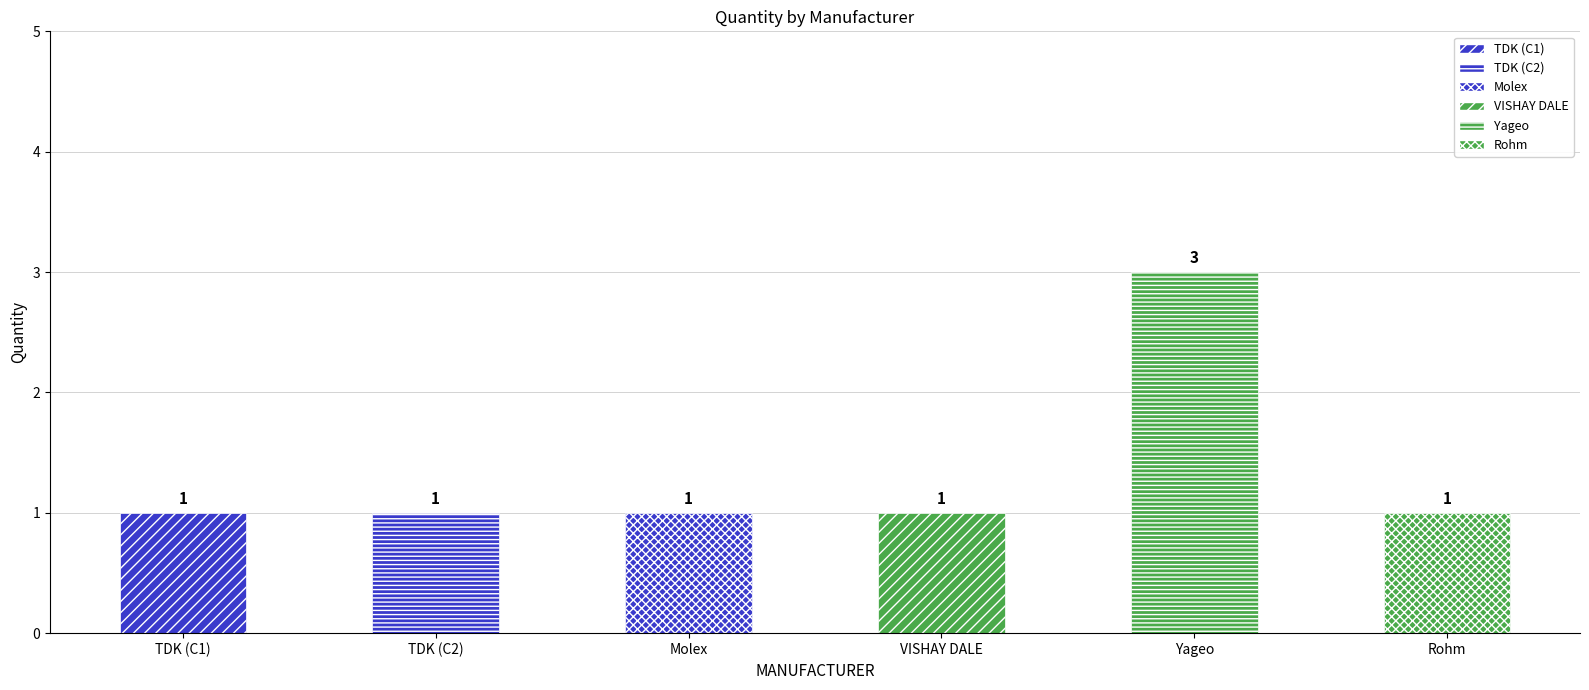

What is the greatest value displayed?

3